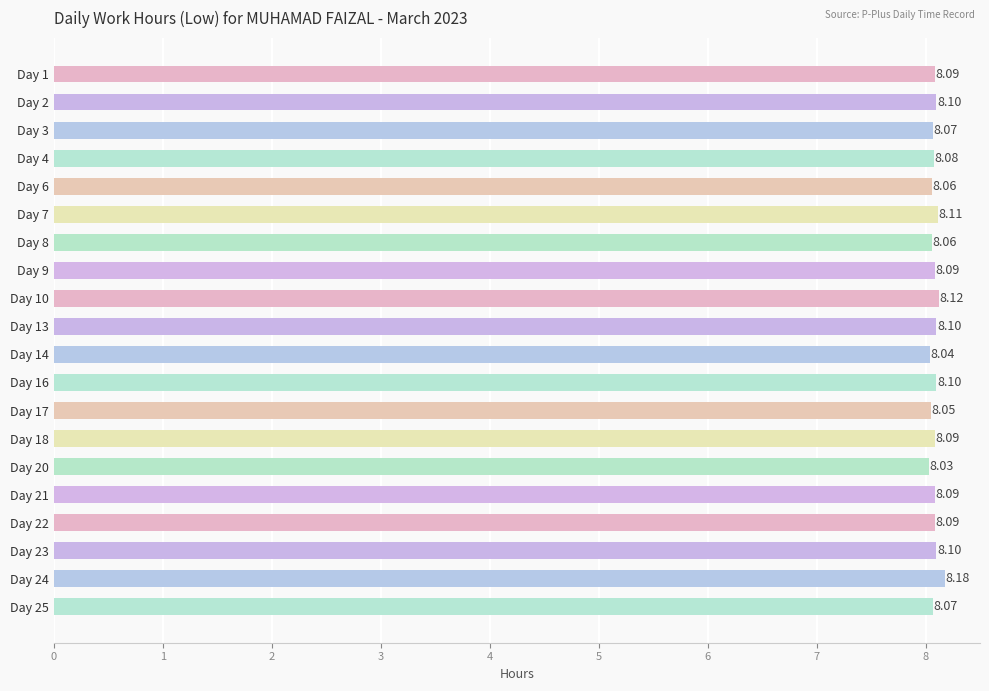

At which category does the chart reach its minimum across all series?

Day 20